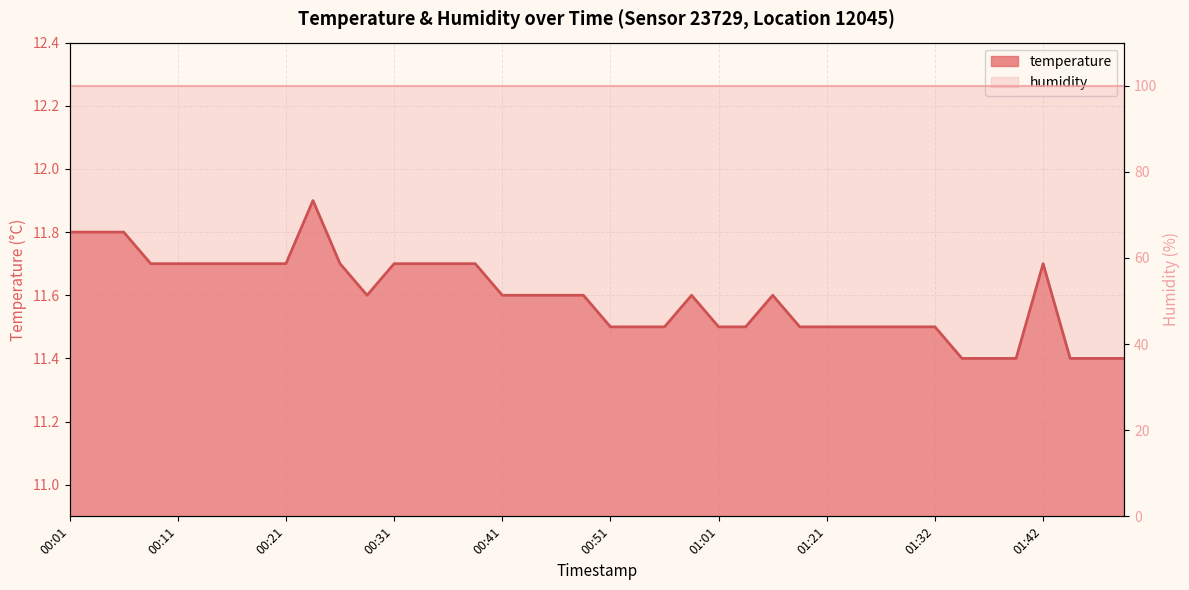

What is the average value?

11.6